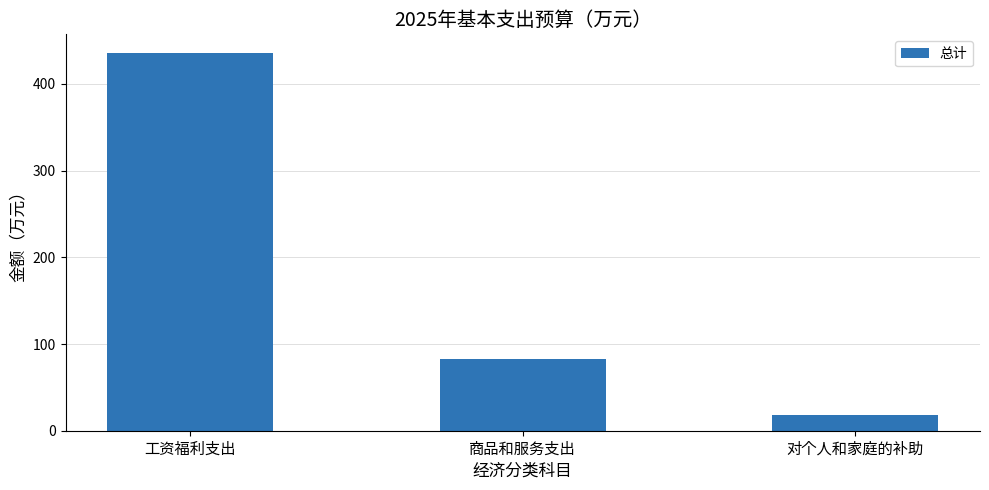

The chart shows a value of 435.4 at 工资福利支出. True or false?

True